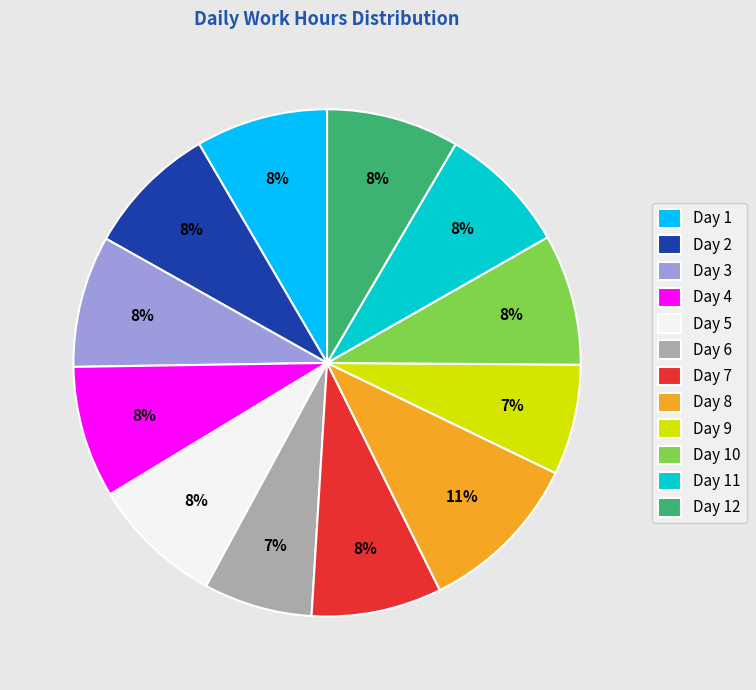

Do Day 2 and Day 3 together represent more than half of the pie?

No